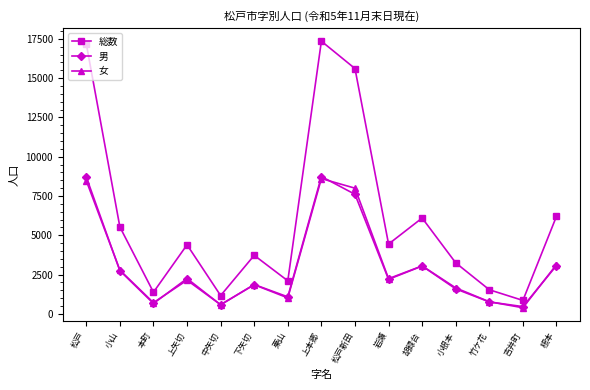

What is the sum of all 男 values?

45402